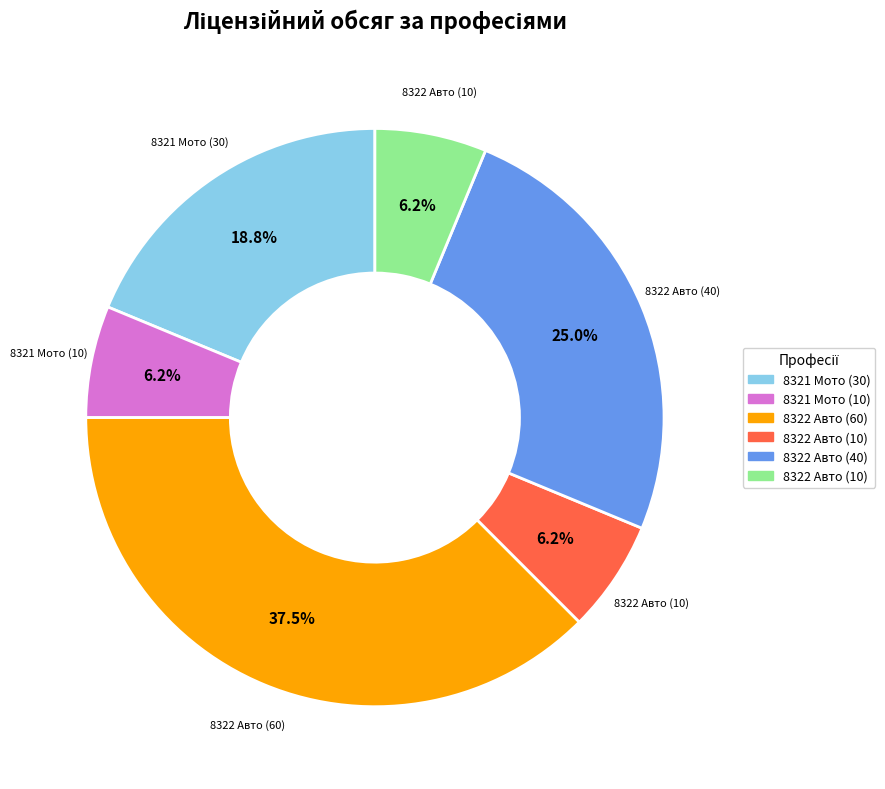

Does any single category account for the majority?

No